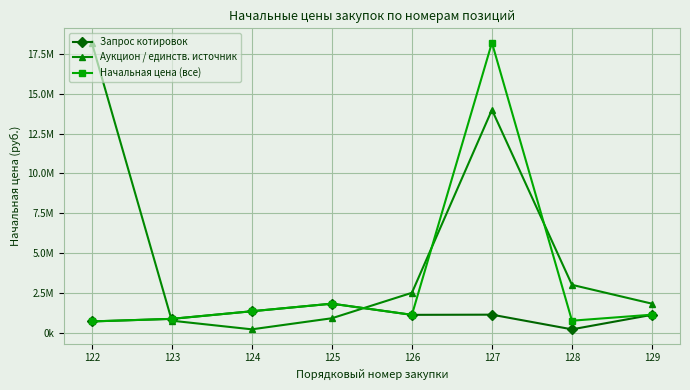

Does the chart have visible grid lines?

Yes